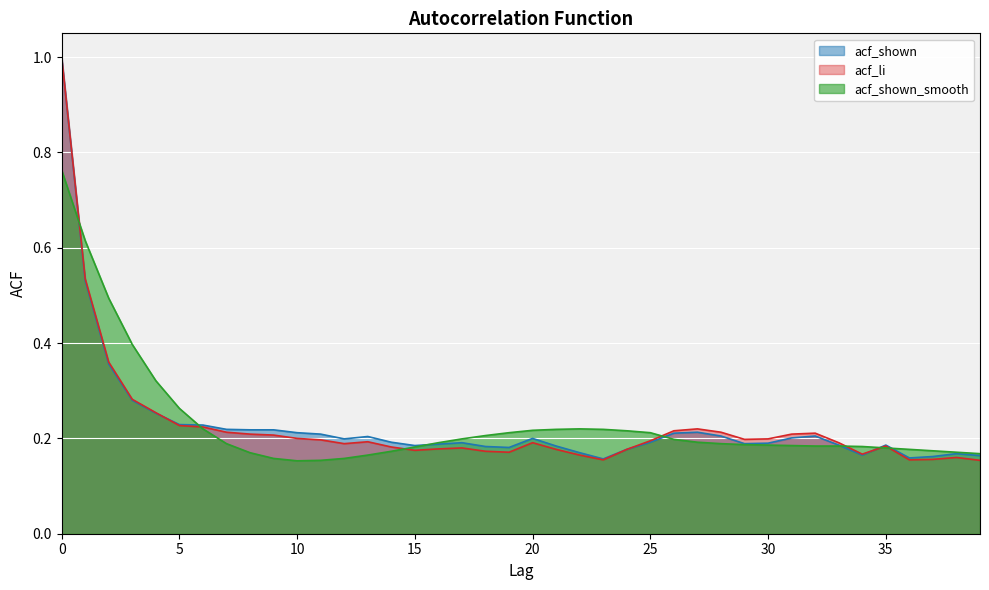

Which series has the widest spread of values?

acf_li